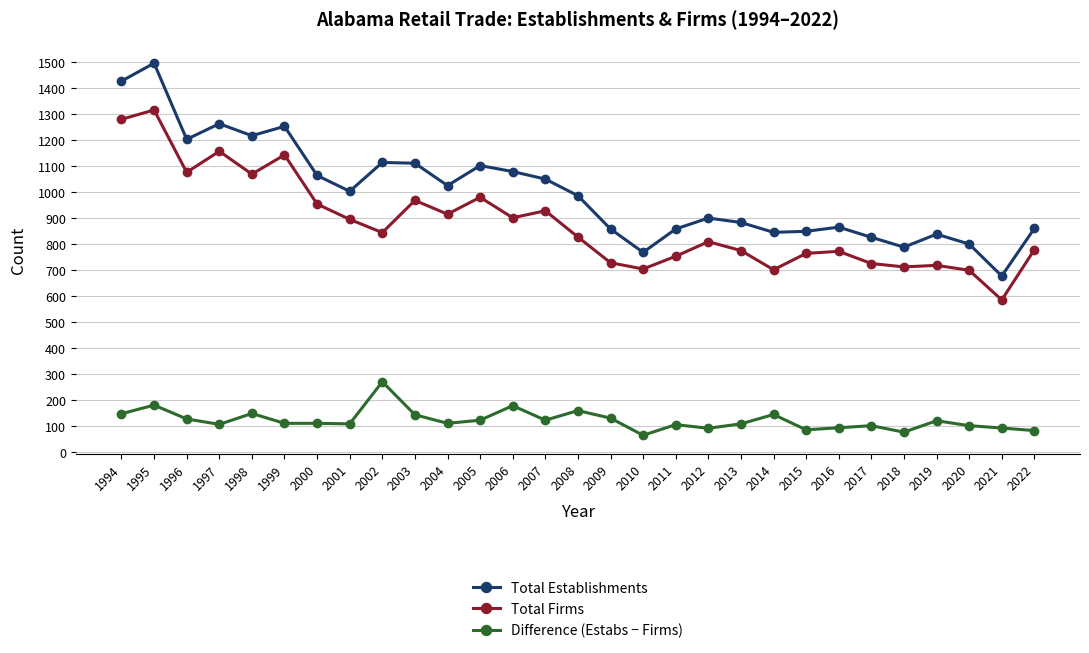

What is the spread (max minus min) of values at 2004?

915